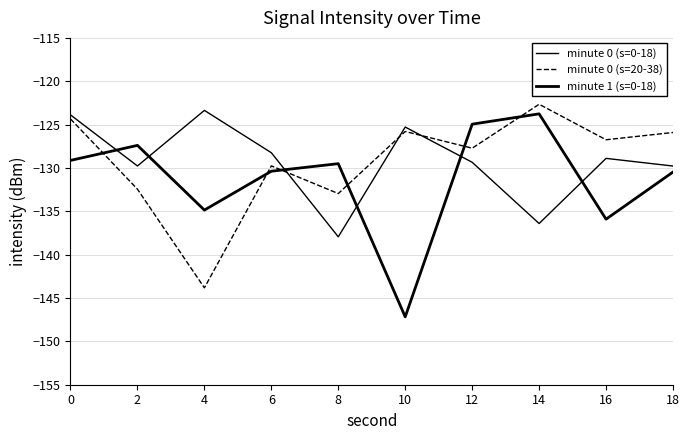

How many lines are shown in the chart?

3